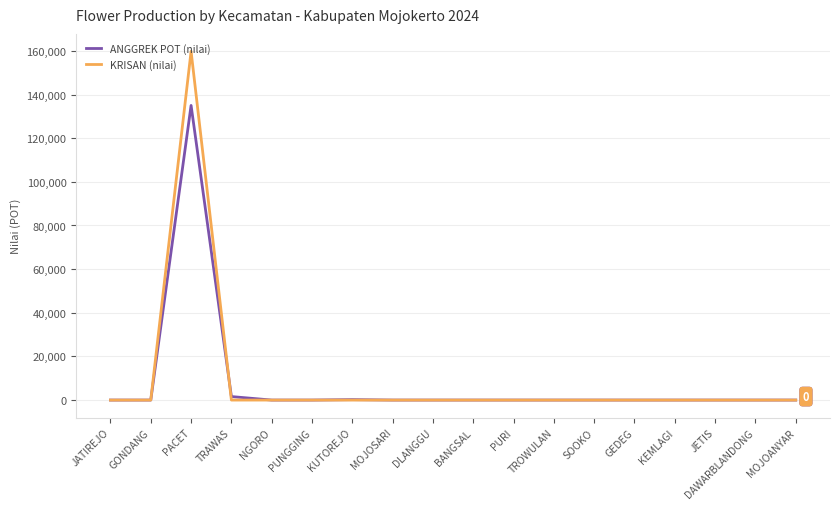

What is the average value of the KRISAN (nilai) series?

8878